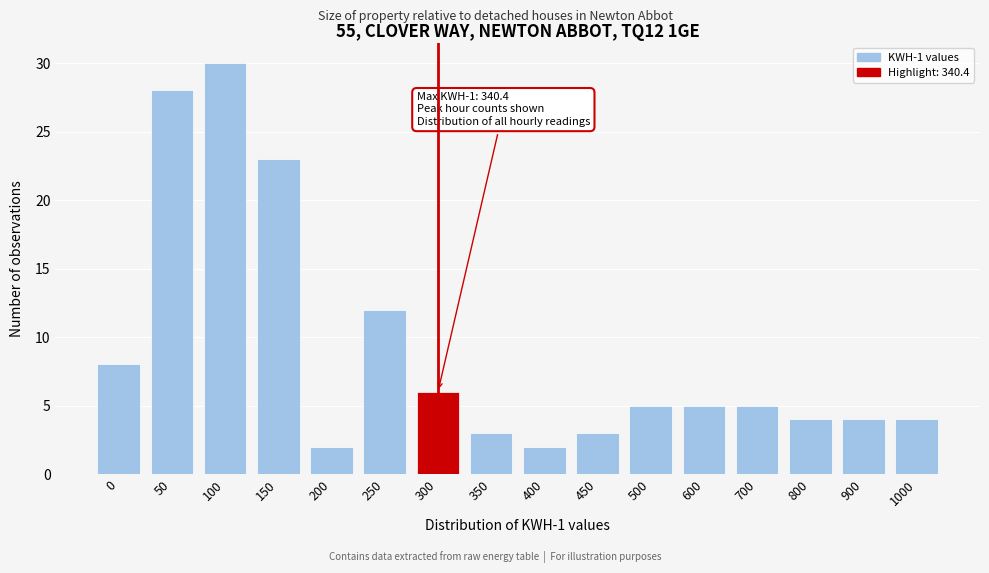

Reading left to right, what are all the values shown in this chart?

0=8	50=28	100=30	150=23	200=2	250=12	300=6	350=3	400=2	450=3	500=5	600=5	700=5	800=4	900=4	1000=4